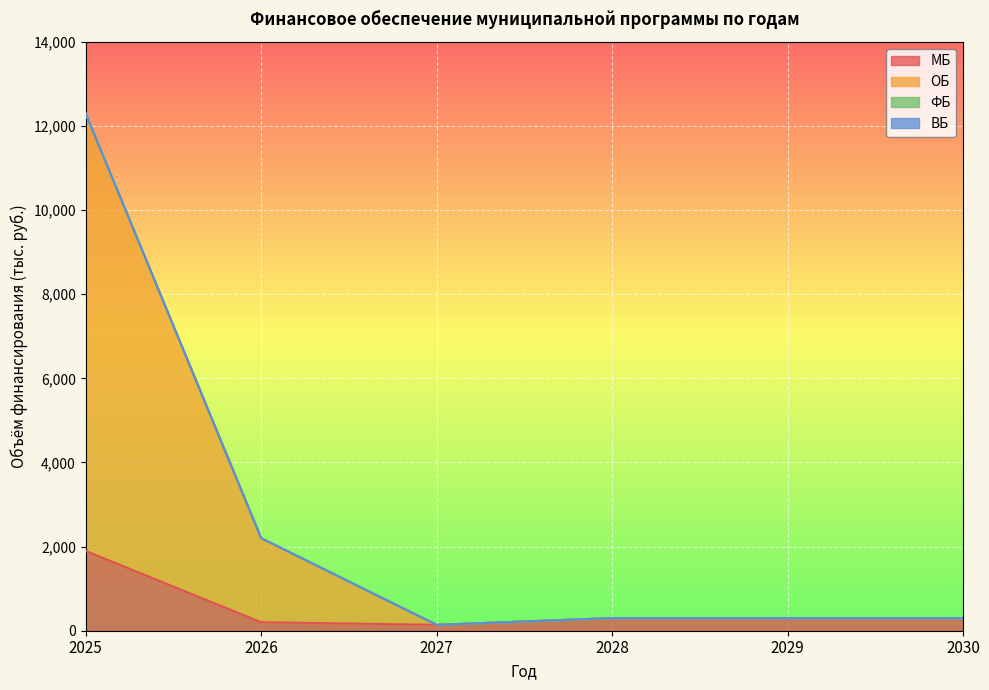

What is the sum of the ОБ values at 2028 and 2029?

600.0